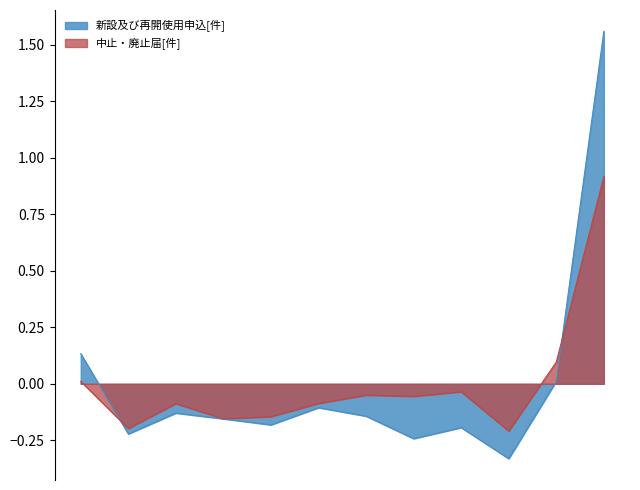

At which category does the chart reach its minimum across all series?

2021-1